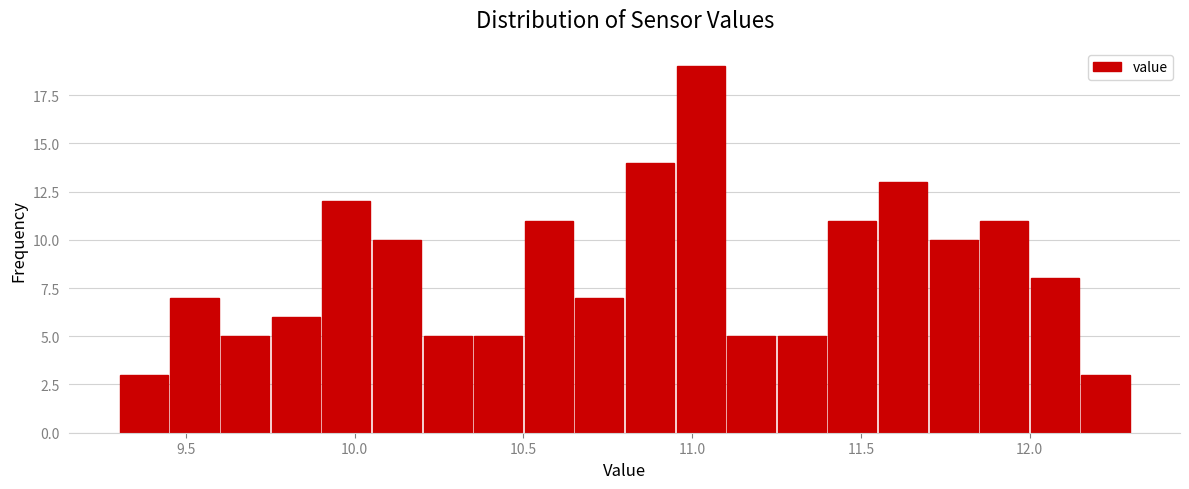

Read against the x-axis, roughly where is the centre of the tallest bar?

11.05